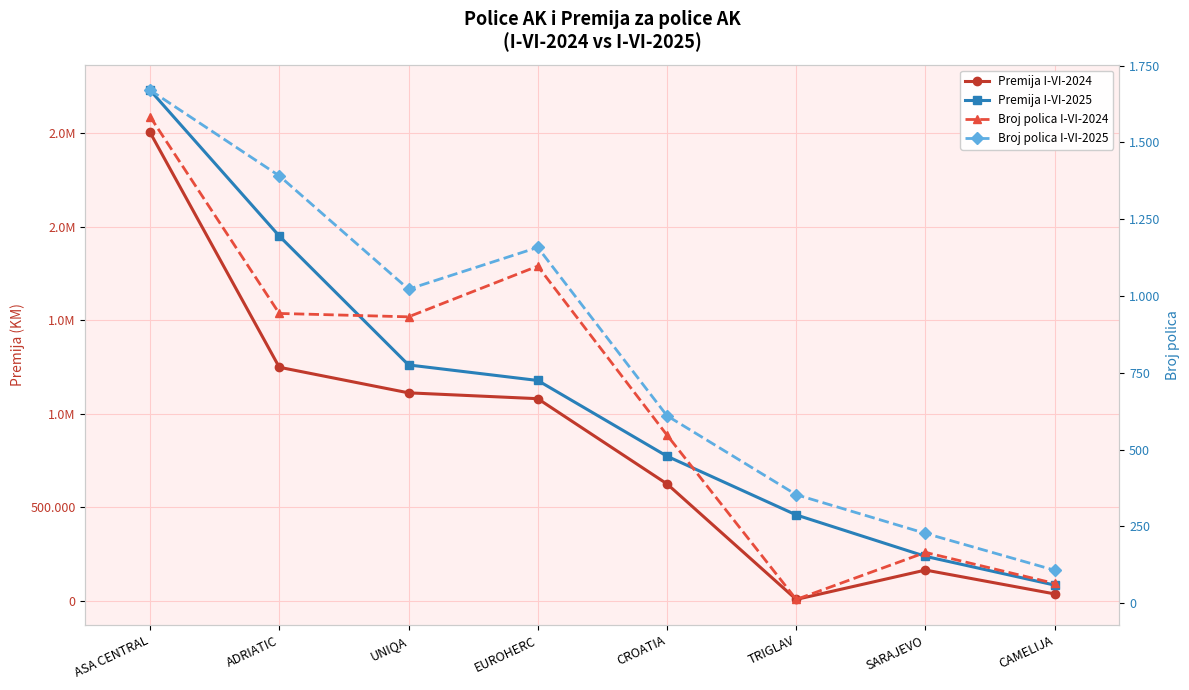

Which series has the largest total across all categories?

Premija I-VI-2025